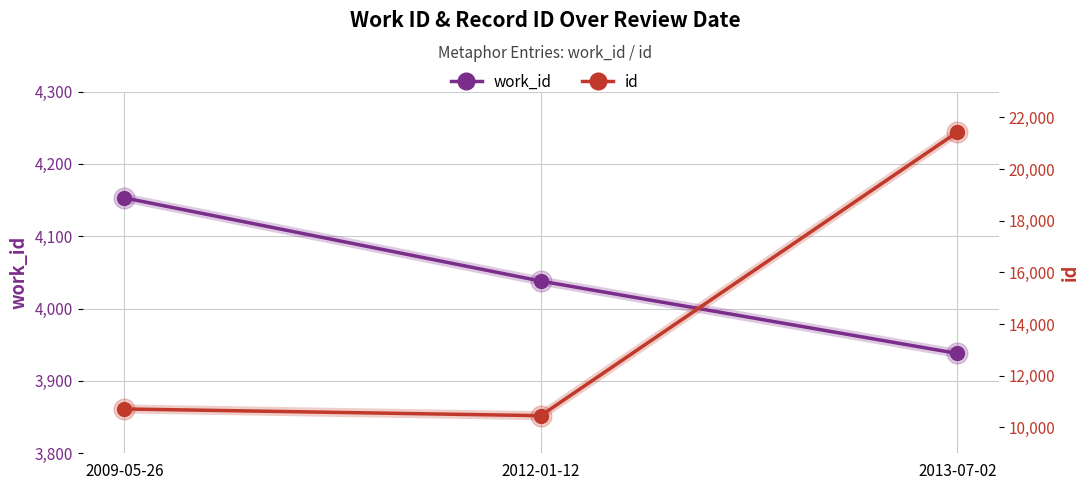

Which series has the widest spread of values?

id